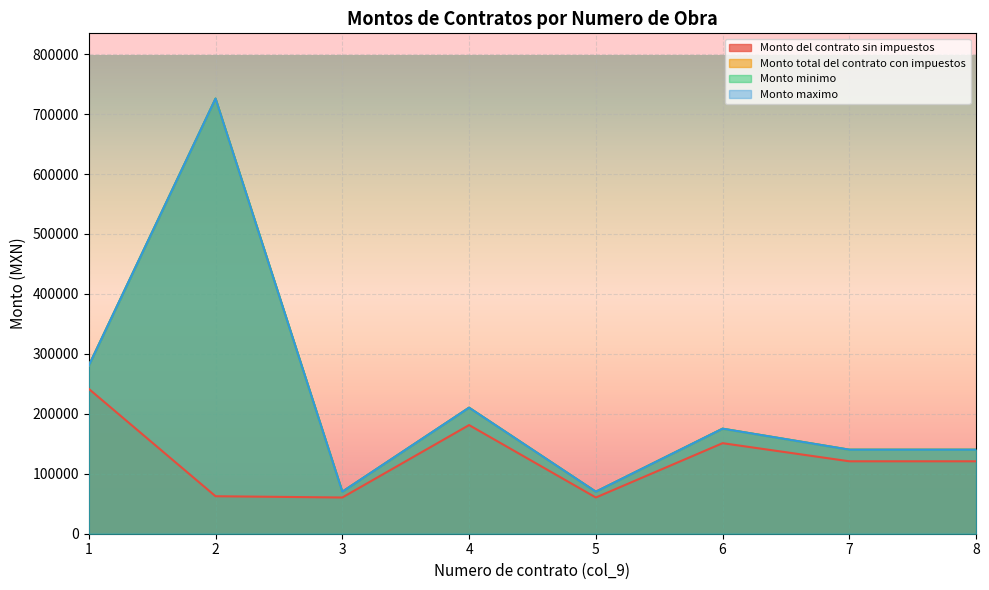

List the labels in order of Monto minimo value, largest first.

2, 1, 4, 6, 7, 8, 3, 5